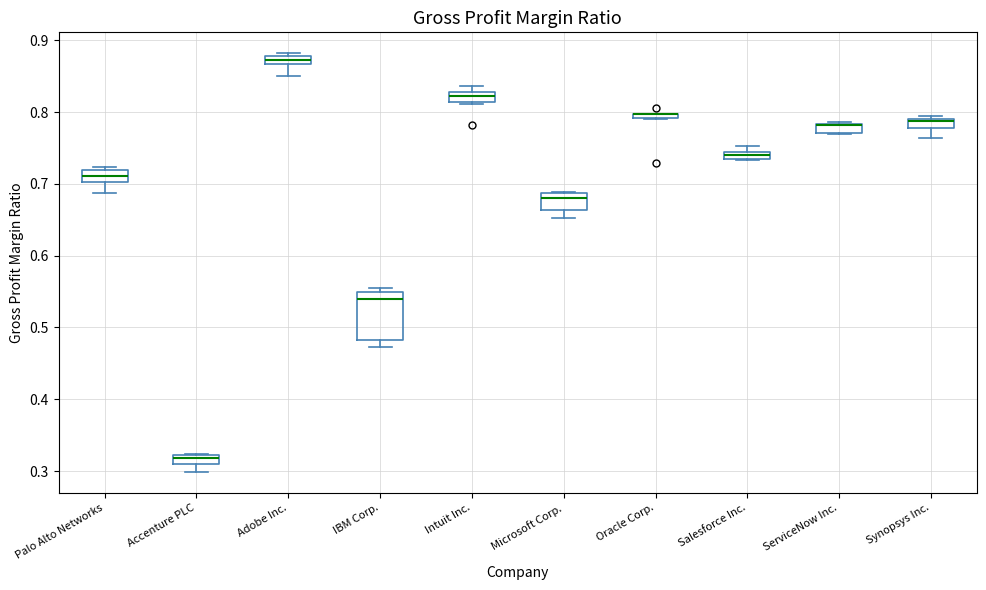

Comparing the boxes themselves (not the whiskers), which one is the tallest?

IBM Corp.